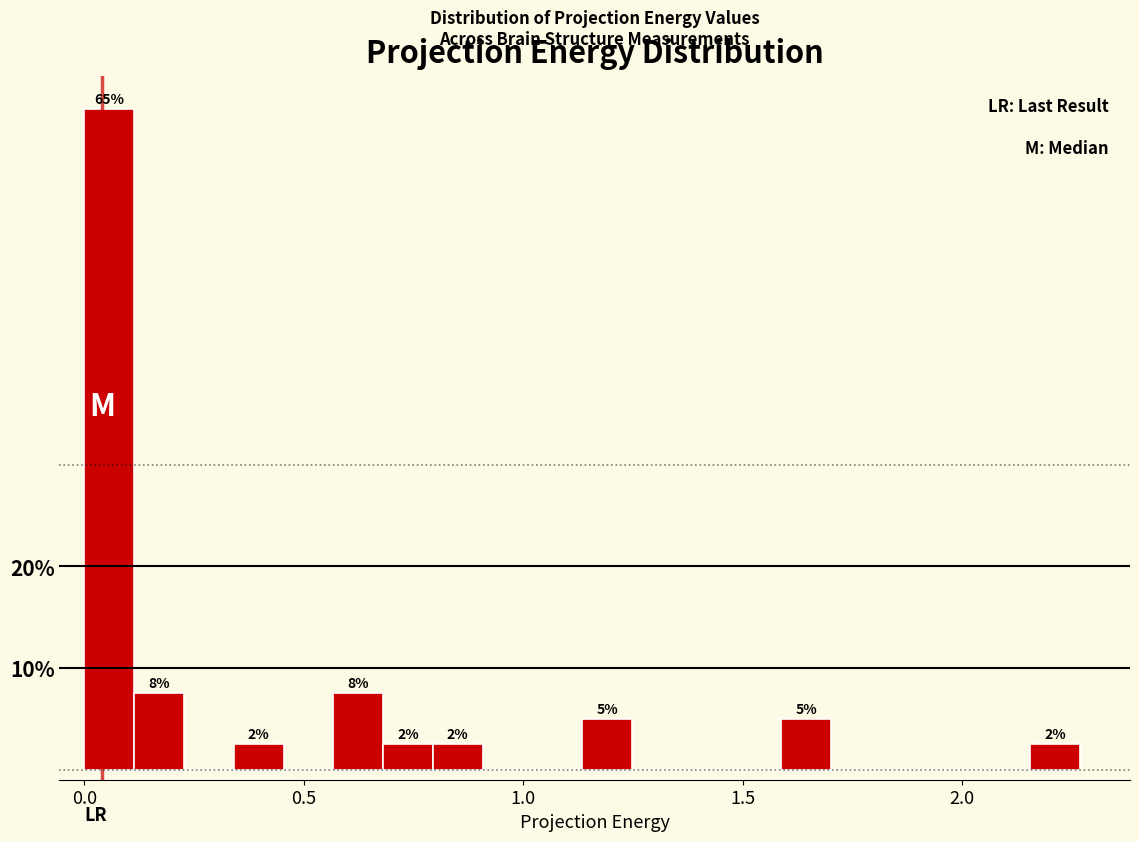

Around what value on the x-axis is the tallest bar? Give the approximate position of its centre, as read against the axis.

0.05